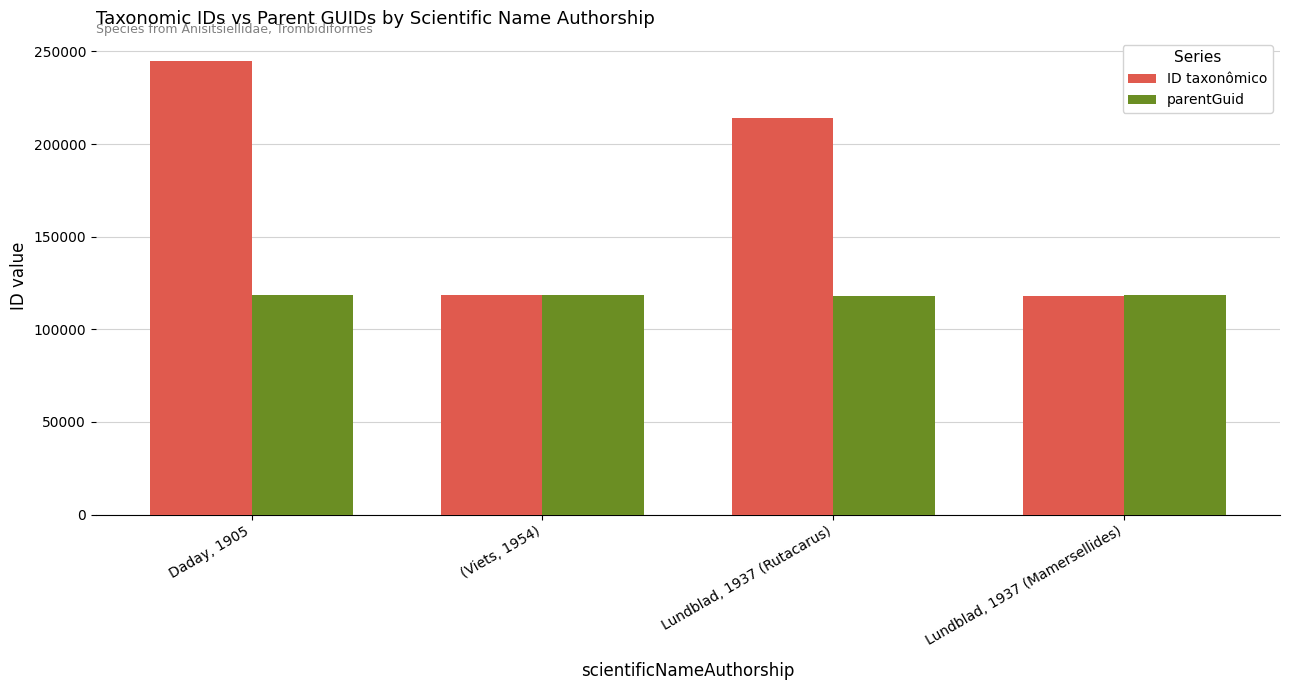

True or false: parentGuid has a value of 31059 at (Viets, 1954).

False